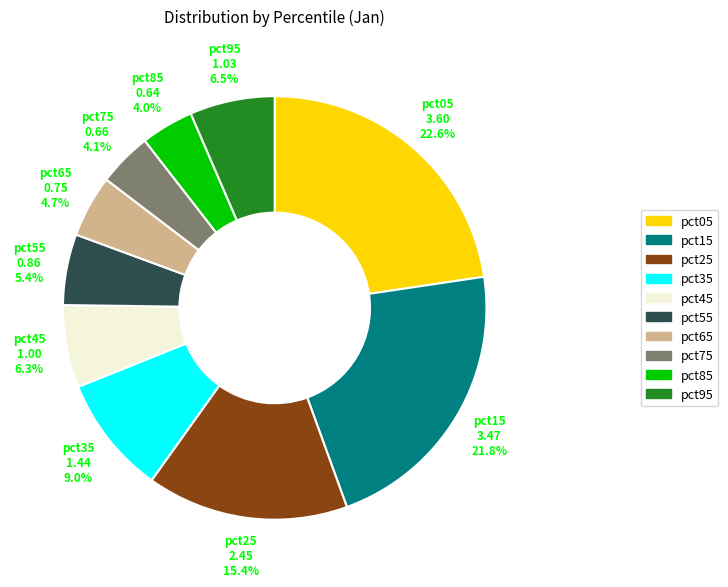

How much of the chart is everything except pct25?

84.6%